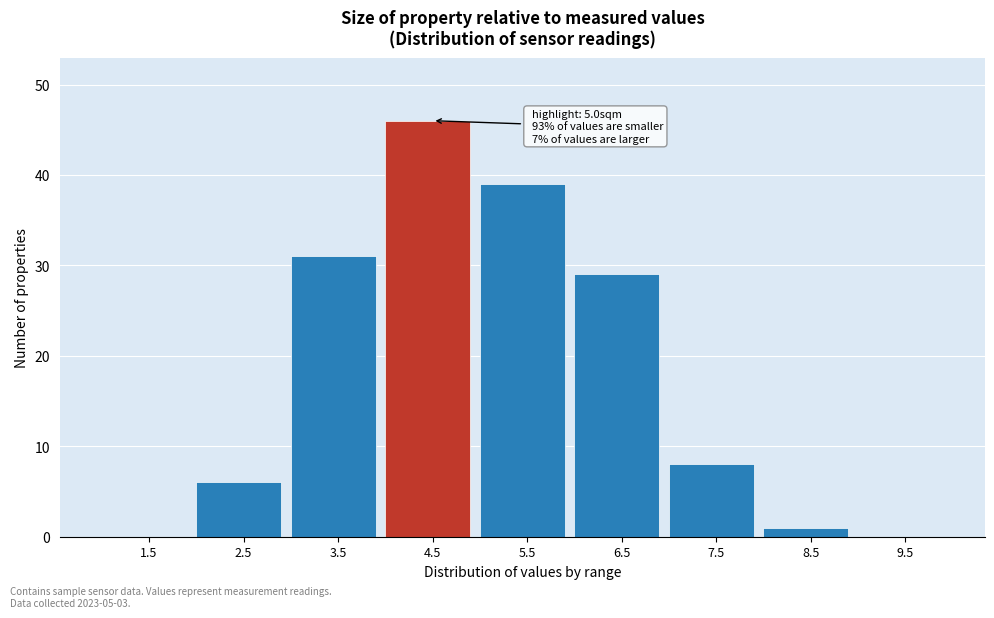

Reading left to right, extract all data points from this chart.

1.5=0	2.5=6	3.5=31	4.5=46	5.5=39	6.5=29	7.5=8	8.5=1	9.5=0